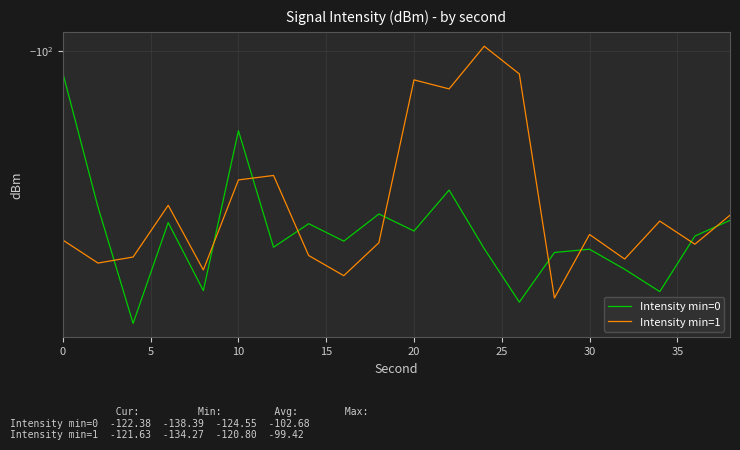

Between 15 and 35, which series saw the biggest shift?

Intensity min=1